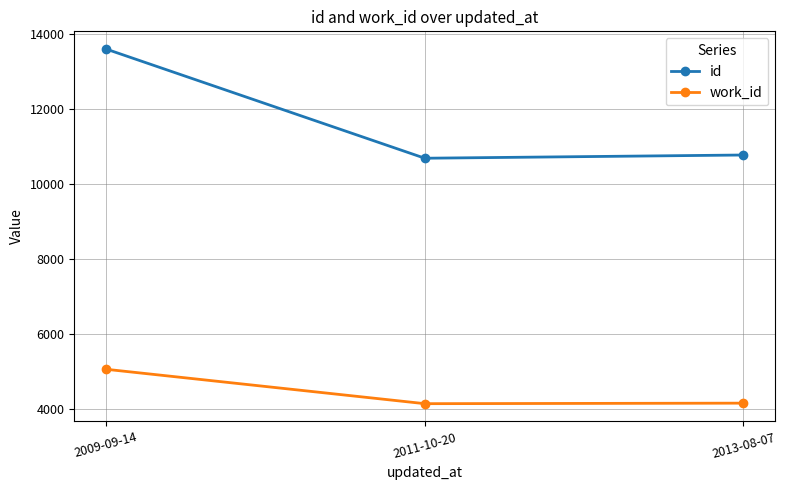

At 2013-08-07, list the series in order from smallest to largest.

work_id, id